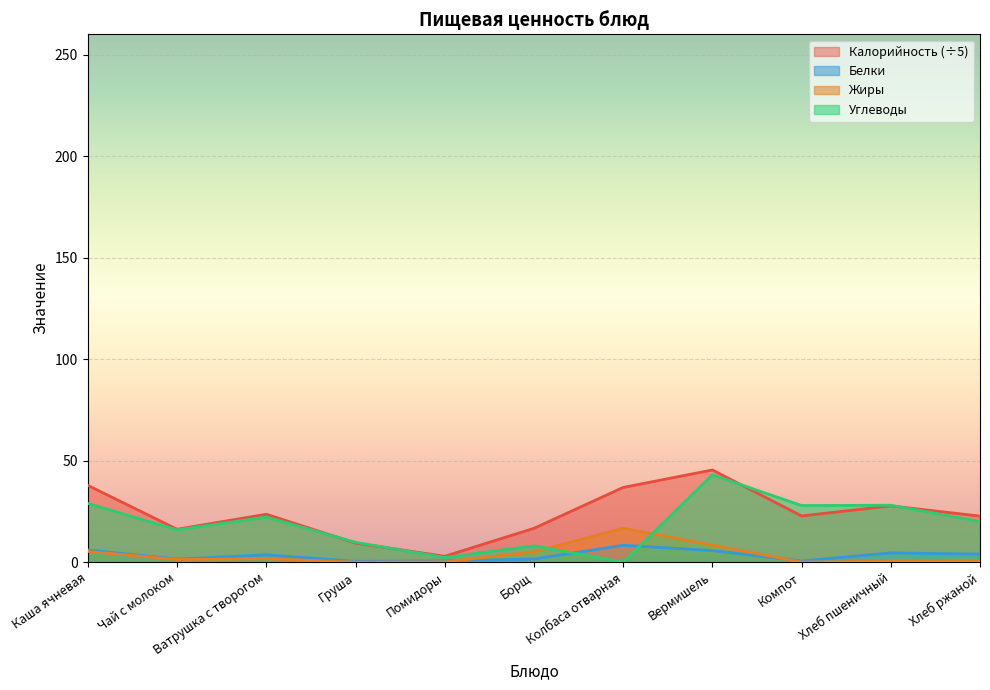

At Колбаса отварная, list the series in order from smallest to largest.

Углеводы, Белки, Жиры, Калорийность (÷5)